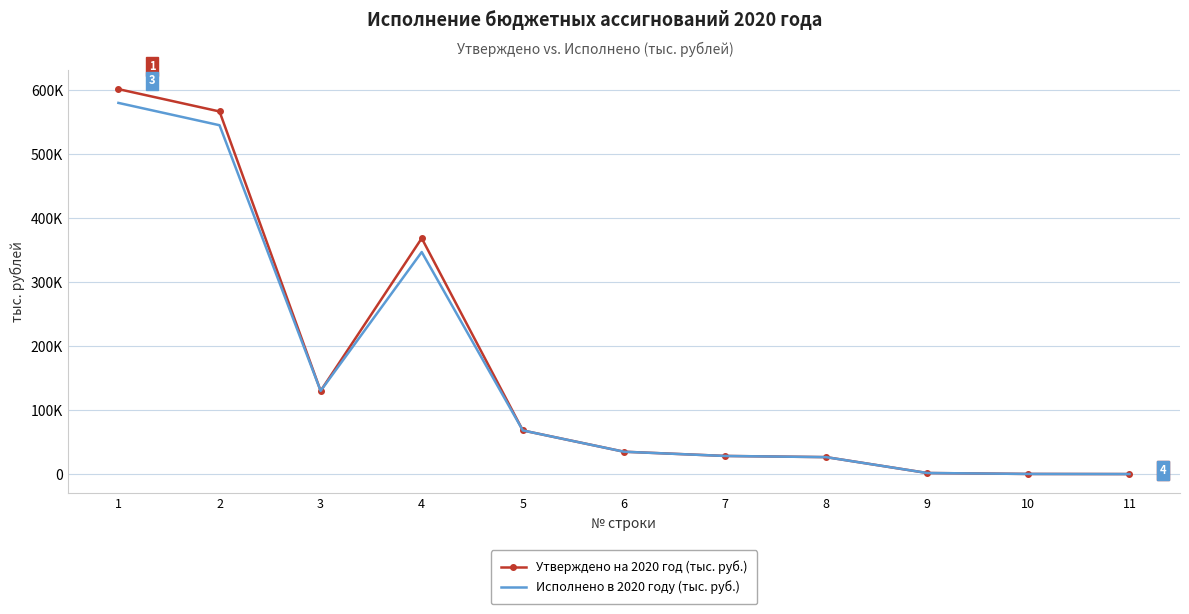

In Утверждено на 2020 год (тыс. руб.), how many points are higher than both neighbors (excluding endpoints)?

1